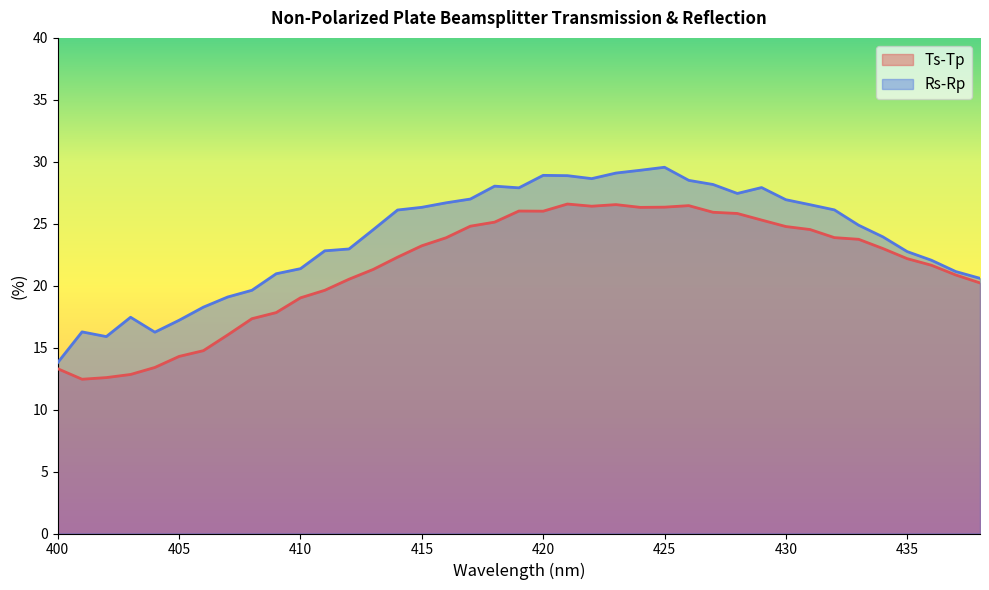

True or false: Ts-Tp has a value of 25.8 at 428.

True